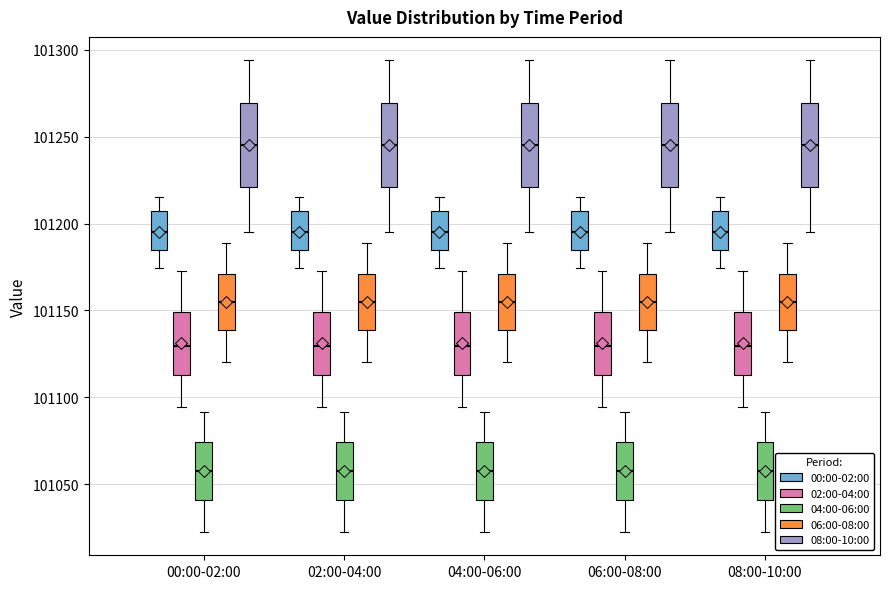

Reading left to right, transcribe this box plot: for each box, give where its median line is, the range the box spans, and where its two whiskers end, as read against the y-axis. The values are not printed on the chart, so give them approximately, as read against the axis.

00:00-02:00 (00:00-02:00): median 101195, box 101185 to 101205, whiskers 101175 to 101215
00:00-02:00 (02:00-04:00): median 101130, box 101115 to 101150, whiskers 101095 to 101175
00:00-02:00 (04:00-06:00): median 101055, box 101040 to 101075, whiskers 101025 to 101090
00:00-02:00 (06:00-08:00): median 101155, box 101140 to 101170, whiskers 101120 to 101190
00:00-02:00 (08:00-10:00): median 101245, box 101220 to 101270, whiskers 101195 to 101295
02:00-04:00 (00:00-02:00): median 101195, box 101185 to 101205, whiskers 101175 to 101215
02:00-04:00 (02:00-04:00): median 101130, box 101115 to 101150, whiskers 101095 to 101175
02:00-04:00 (04:00-06:00): median 101055, box 101040 to 101075, whiskers 101025 to 101090
02:00-04:00 (06:00-08:00): median 101155, box 101140 to 101170, whiskers 101120 to 101190
02:00-04:00 (08:00-10:00): median 101245, box 101220 to 101270, whiskers 101195 to 101295
04:00-06:00 (00:00-02:00): median 101195, box 101185 to 101205, whiskers 101175 to 101215
04:00-06:00 (02:00-04:00): median 101130, box 101115 to 101150, whiskers 101095 to 101175
04:00-06:00 (04:00-06:00): median 101055, box 101040 to 101075, whiskers 101025 to 101090
04:00-06:00 (06:00-08:00): median 101155, box 101140 to 101170, whiskers 101120 to 101190
04:00-06:00 (08:00-10:00): median 101245, box 101220 to 101270, whiskers 101195 to 101295
06:00-08:00 (00:00-02:00): median 101195, box 101185 to 101205, whiskers 101175 to 101215
06:00-08:00 (02:00-04:00): median 101130, box 101115 to 101150, whiskers 101095 to 101175
06:00-08:00 (04:00-06:00): median 101055, box 101040 to 101075, whiskers 101025 to 101090
06:00-08:00 (06:00-08:00): median 101155, box 101140 to 101170, whiskers 101120 to 101190
06:00-08:00 (08:00-10:00): median 101245, box 101220 to 101270, whiskers 101195 to 101295
08:00-10:00 (00:00-02:00): median 101195, box 101185 to 101205, whiskers 101175 to 101215
08:00-10:00 (02:00-04:00): median 101130, box 101115 to 101150, whiskers 101095 to 101175
08:00-10:00 (04:00-06:00): median 101055, box 101040 to 101075, whiskers 101025 to 101090
08:00-10:00 (06:00-08:00): median 101155, box 101140 to 101170, whiskers 101120 to 101190
08:00-10:00 (08:00-10:00): median 101245, box 101220 to 101270, whiskers 101195 to 101295